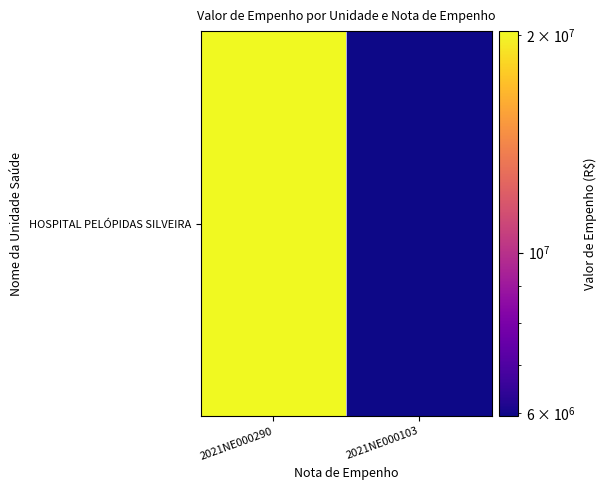

Reading left to right, list all the values displayed in this chart.

2021NE000290=20246809.5	2021NE000103=5940259.2